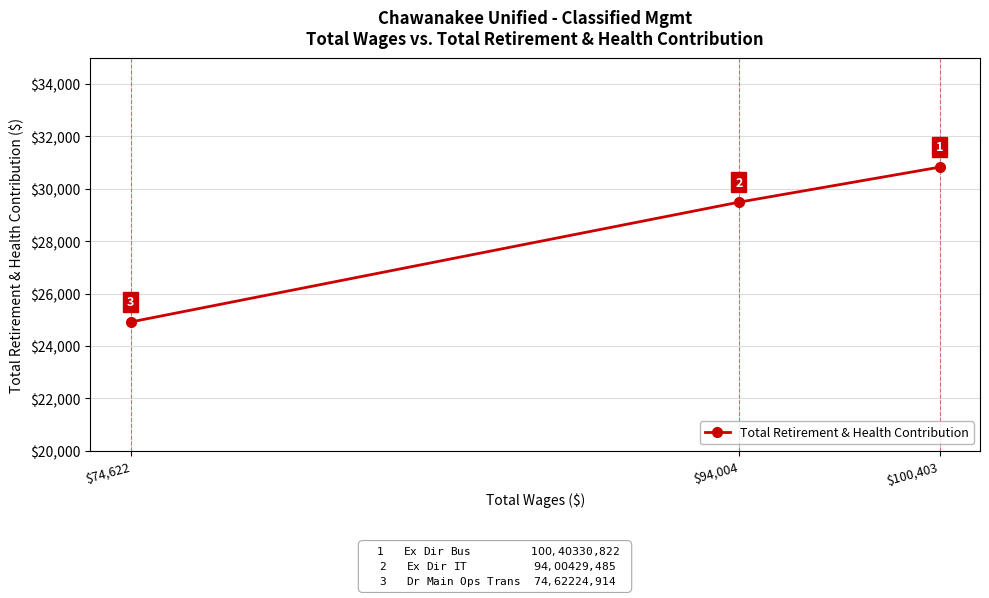

Rank the categories by value from highest to lowest.

$100,403, $94,004, $74,622